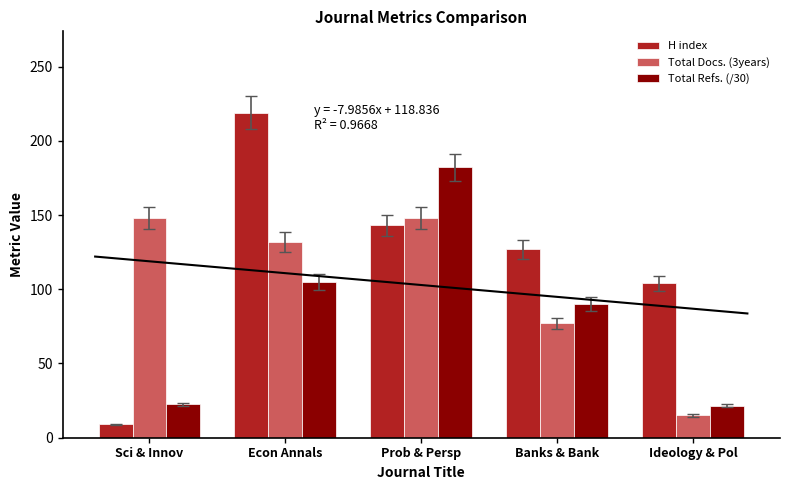

At how many categories does at least one series exceed 95?

5